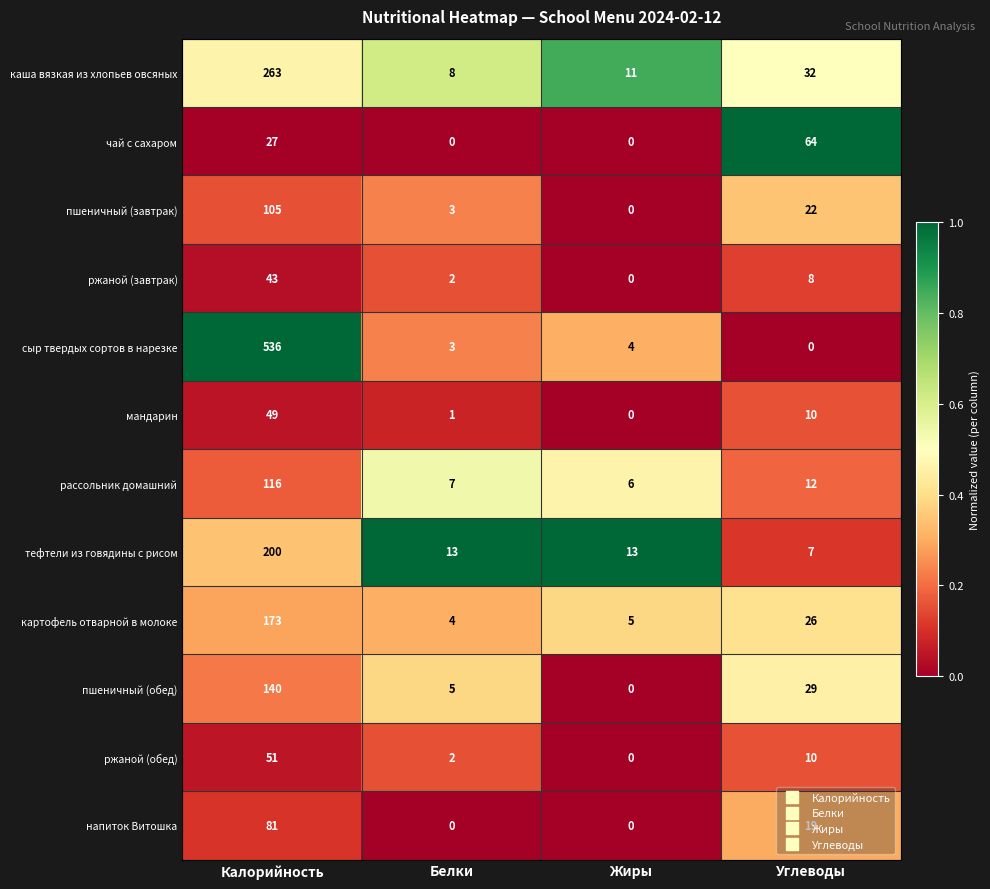

Which series changed the most between Калорийность and Белки?

сыр твердых сортов в нарезке